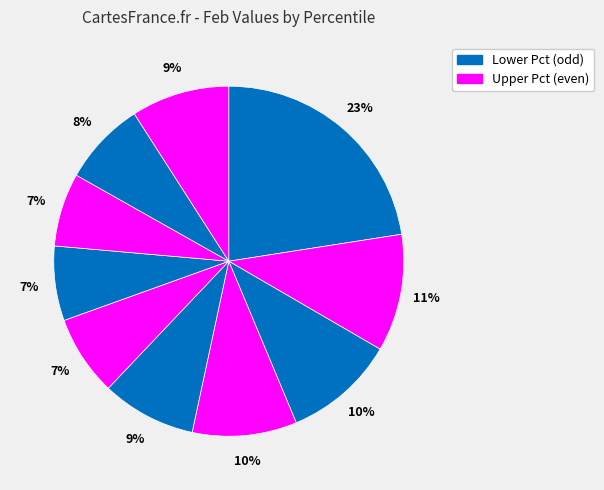

To the nearest percent, what is the difference between the largest and smallest slice percentages?

16%